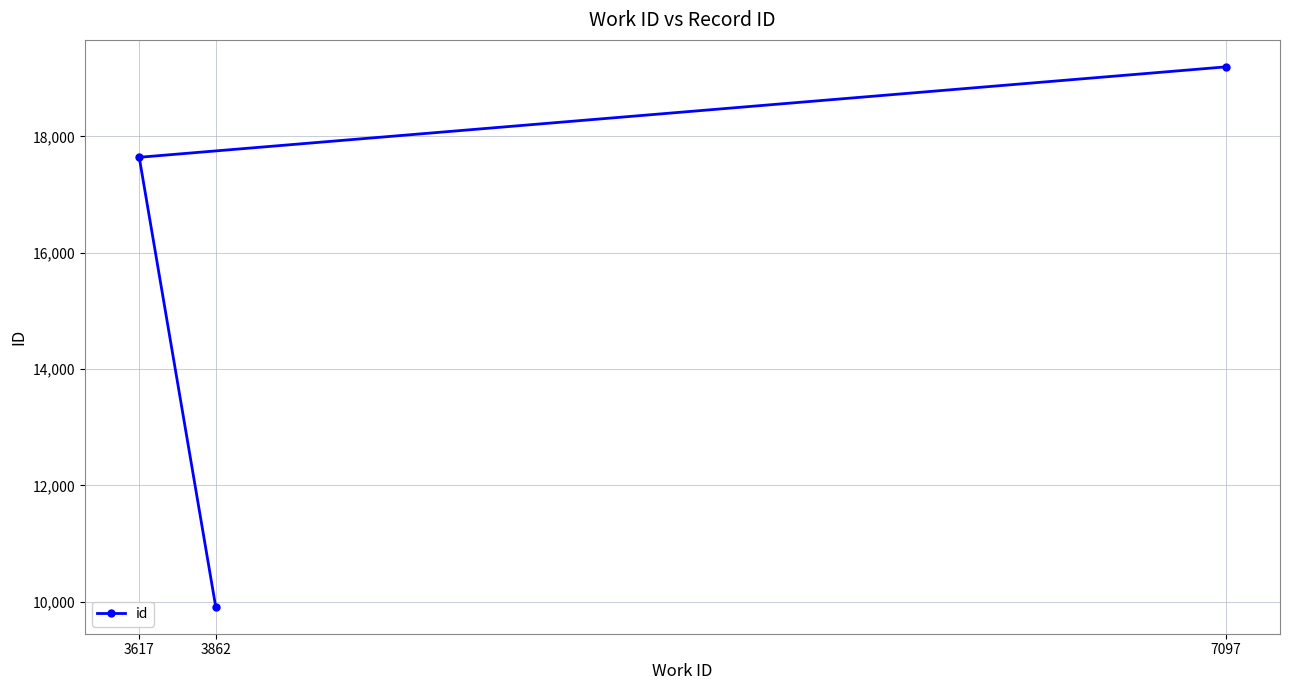

The chart shows a value of 19194 at 7097. True or false?

True